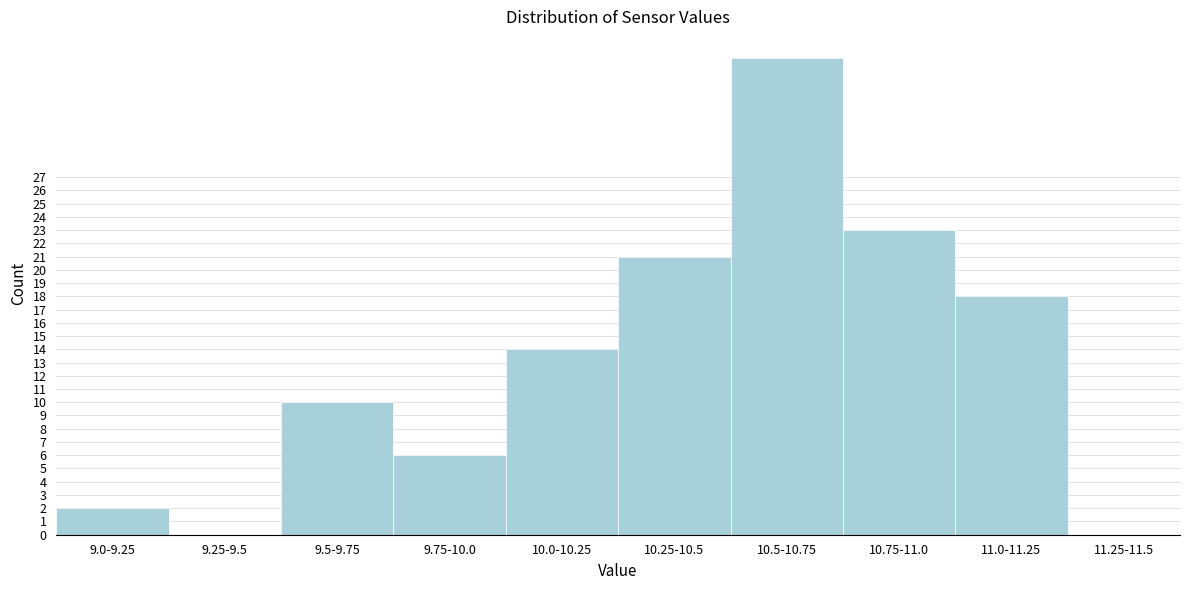

Reading left to right, transcribe all the data shown in this chart.

9.0-9.25=2	9.25-9.5=0	9.5-9.75=10	9.75-10.0=6	10.0-10.25=14	10.25-10.5=21	10.5-10.75=36	10.75-11.0=23	11.0-11.25=18	11.25-11.5=0